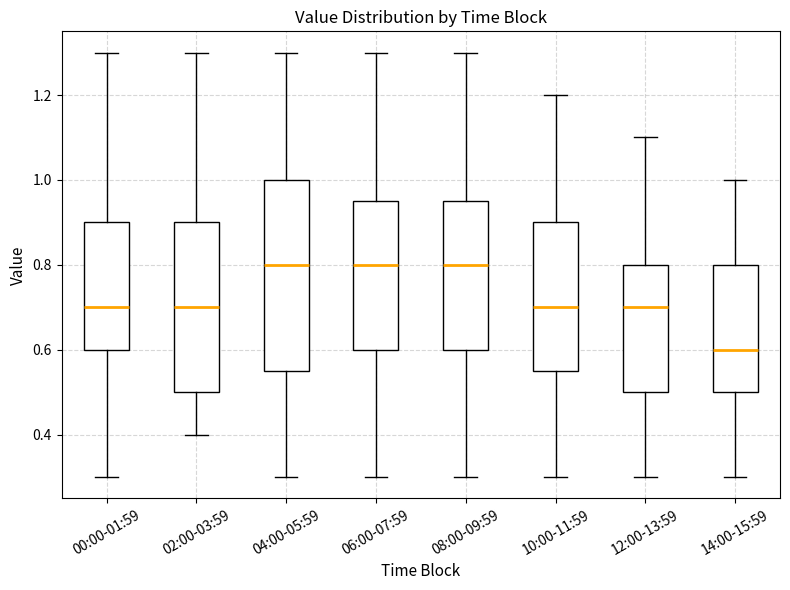

Reading left to right, transcribe this box plot: for each box, give where its median line is, the range the box spans, and where its two whiskers end, as read against the y-axis. The values are not printed on the chart, so give them approximately, as read against the axis.

00:00-01:59: median 0.70, box 0.60 to 0.90, whiskers 0.30 to 1.30
02:00-03:59: median 0.70, box 0.50 to 0.90, whiskers 0.40 to 1.30
04:00-05:59: median 0.80, box 0.56 to 1.00, whiskers 0.30 to 1.30
06:00-07:59: median 0.80, box 0.60 to 0.96, whiskers 0.30 to 1.30
08:00-09:59: median 0.80, box 0.60 to 0.96, whiskers 0.30 to 1.30
10:00-11:59: median 0.70, box 0.56 to 0.90, whiskers 0.30 to 1.20
12:00-13:59: median 0.70, box 0.50 to 0.80, whiskers 0.30 to 1.10
14:00-15:59: median 0.60, box 0.50 to 0.80, whiskers 0.30 to 1.00